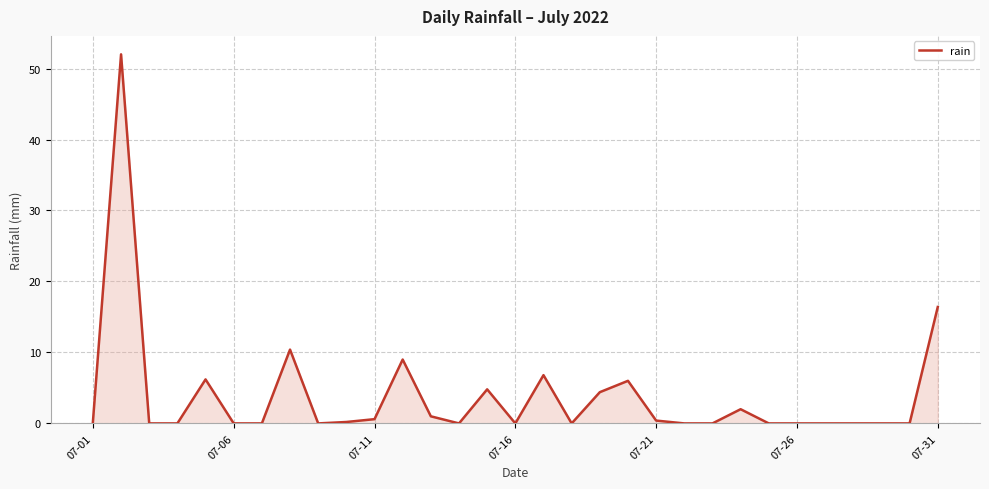

Does the chart display data point markers on the line(s)?

No